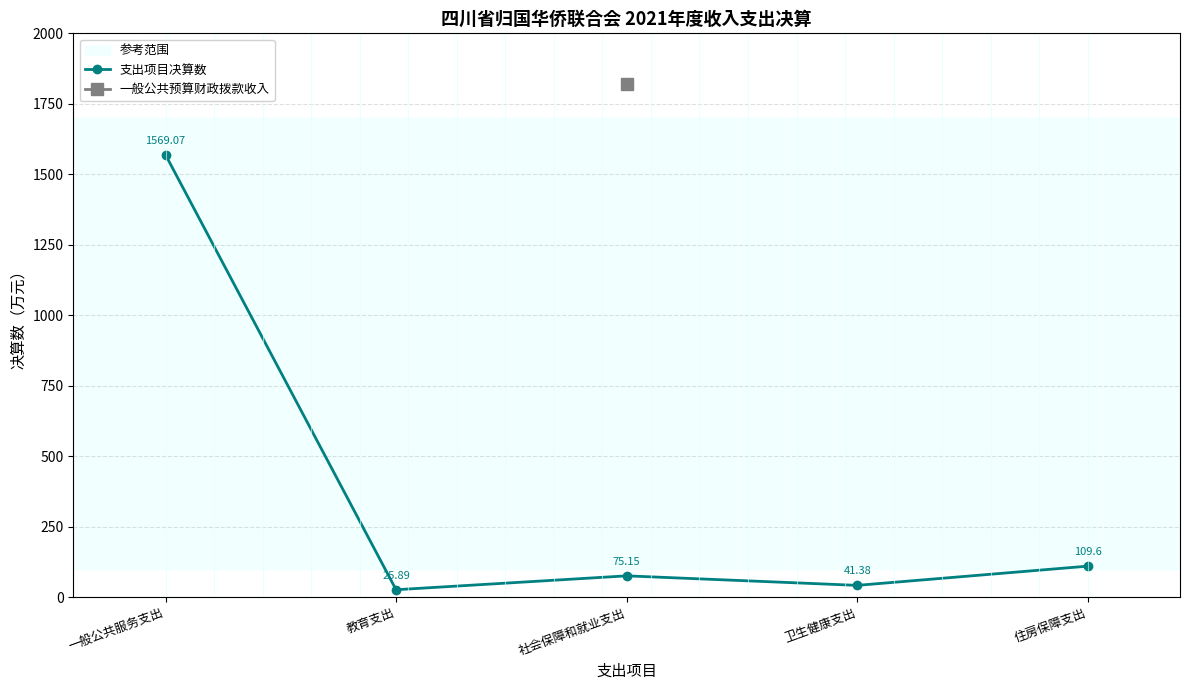

What is the average value?

364.2